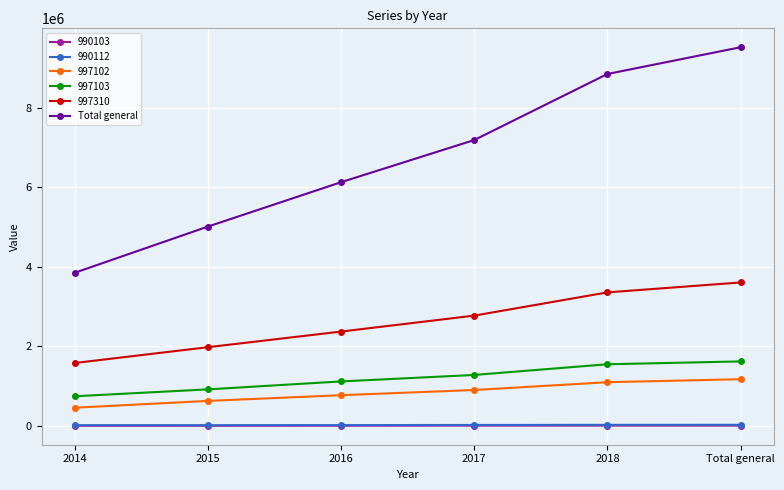

At how many categories does at least one series exceed 5165209?

4